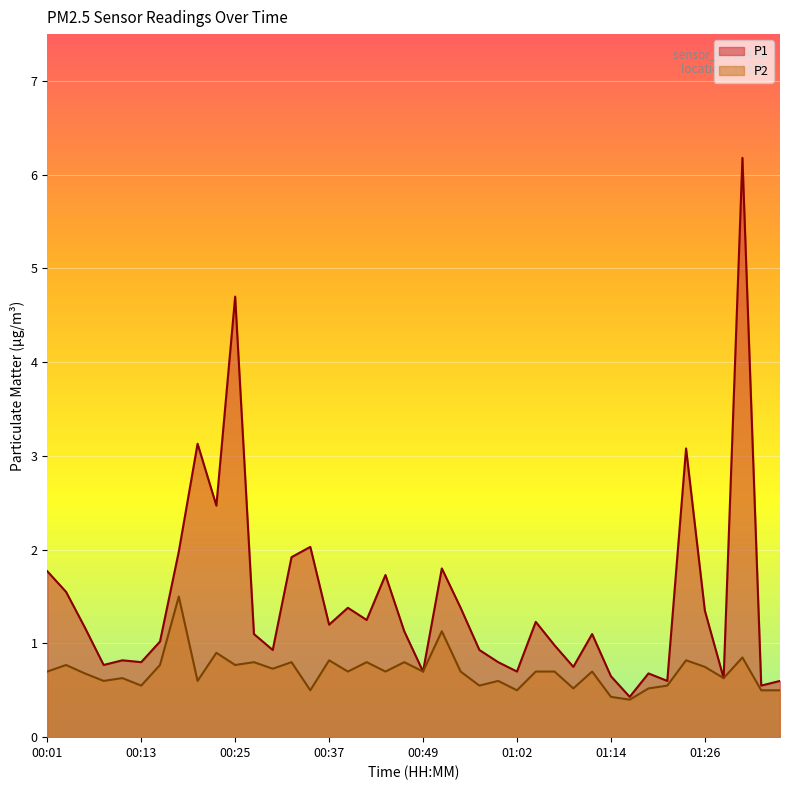

List the series in order of their peak value, highest first.

P1, P2